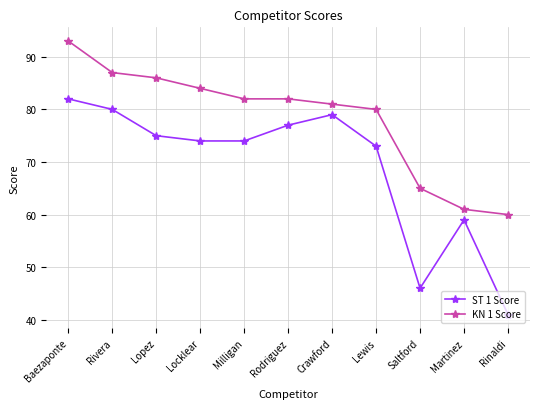

True or false: KN 1 Score and ST 1 Score cross at least once.

False